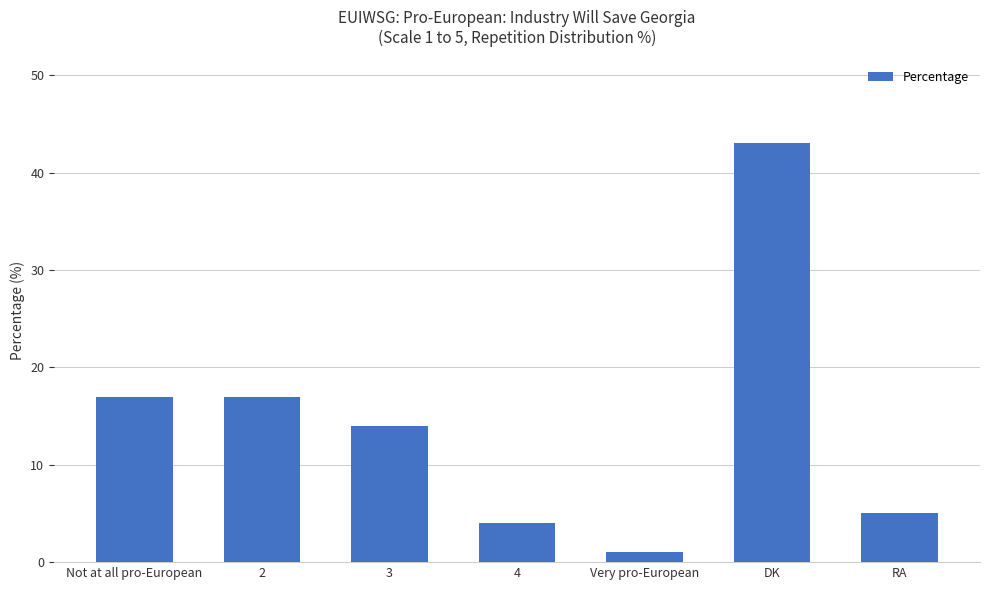

Reading right to left, list all the values displayed in this chart.

5	43	1	4	14	17	17